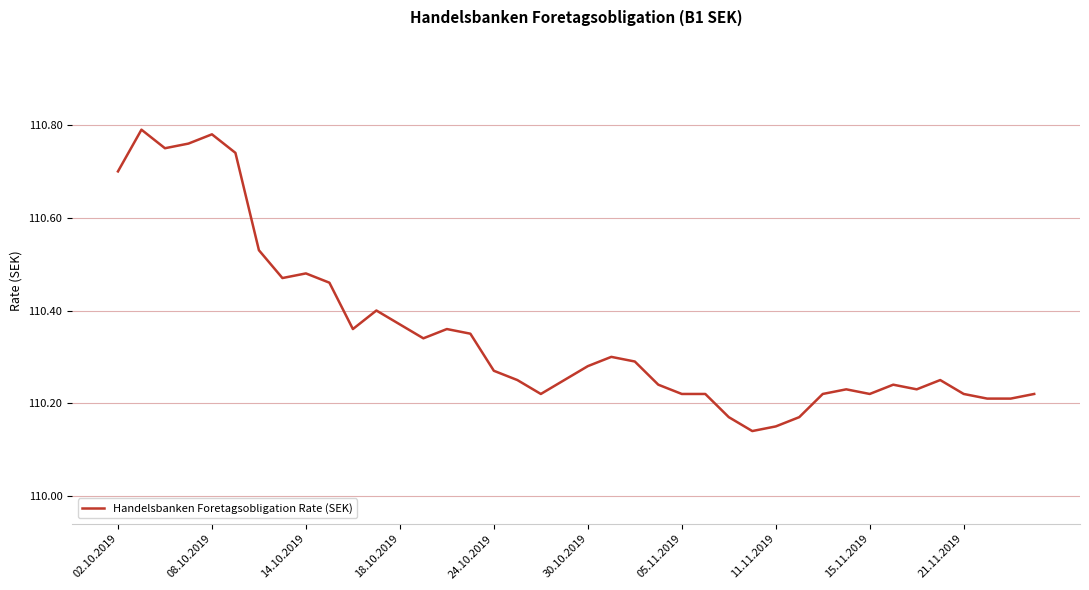

What is the difference between the second highest and second lowest values?

0.6